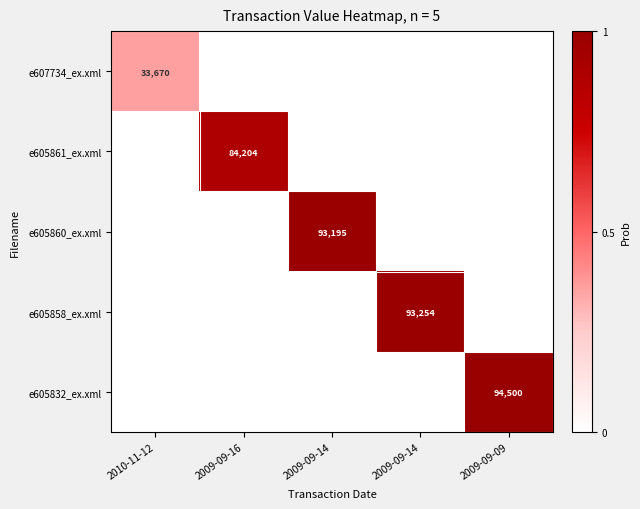

Is it true that e605861_ex.xml equals -0.4 at 2009-09-14?

False